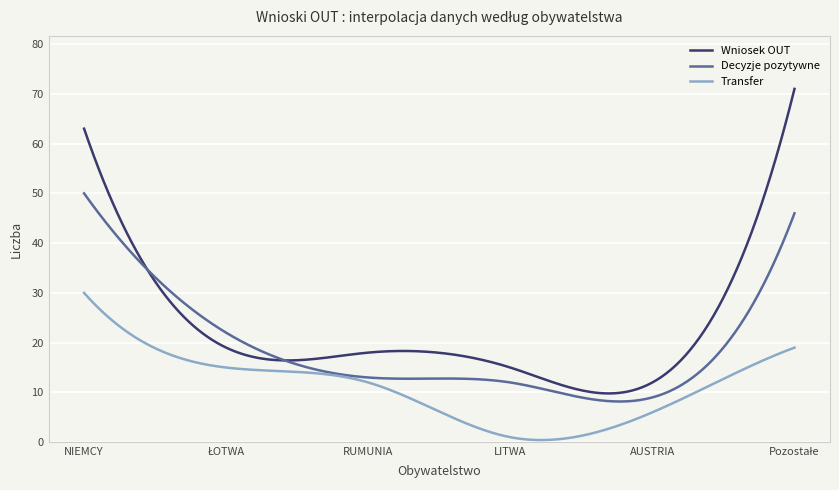

Which series has the widest spread of values?

Wniosek OUT